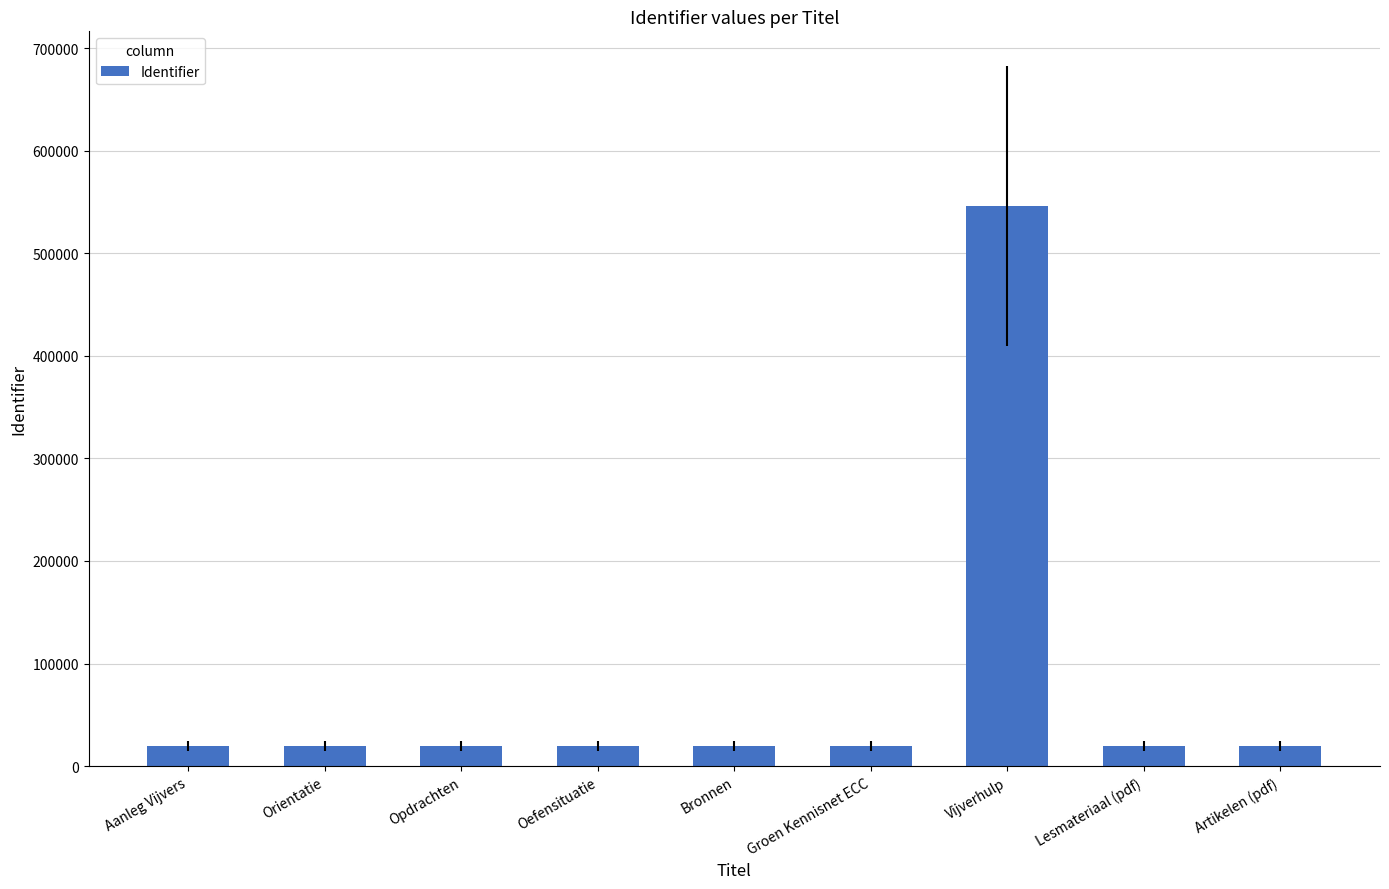

What is the label of the 2nd bar from the left?

Orientatie